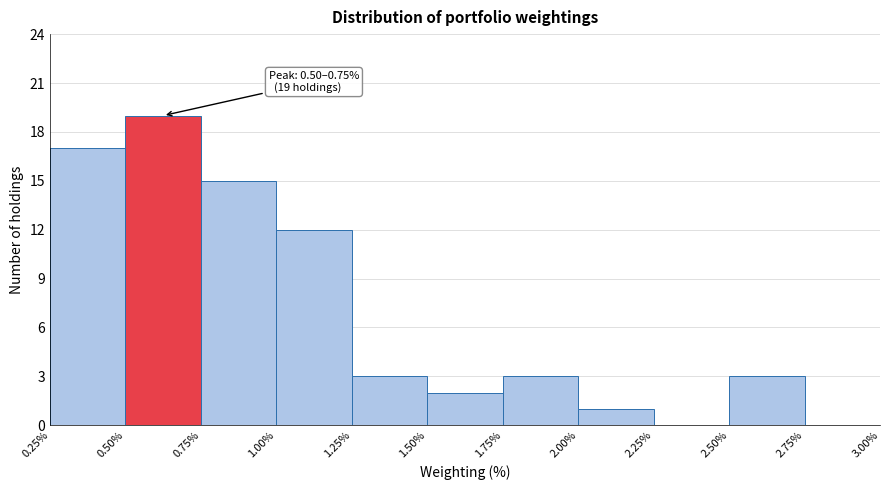

Which range on the x-axis has the tallest bar?

0.50% to 0.75%